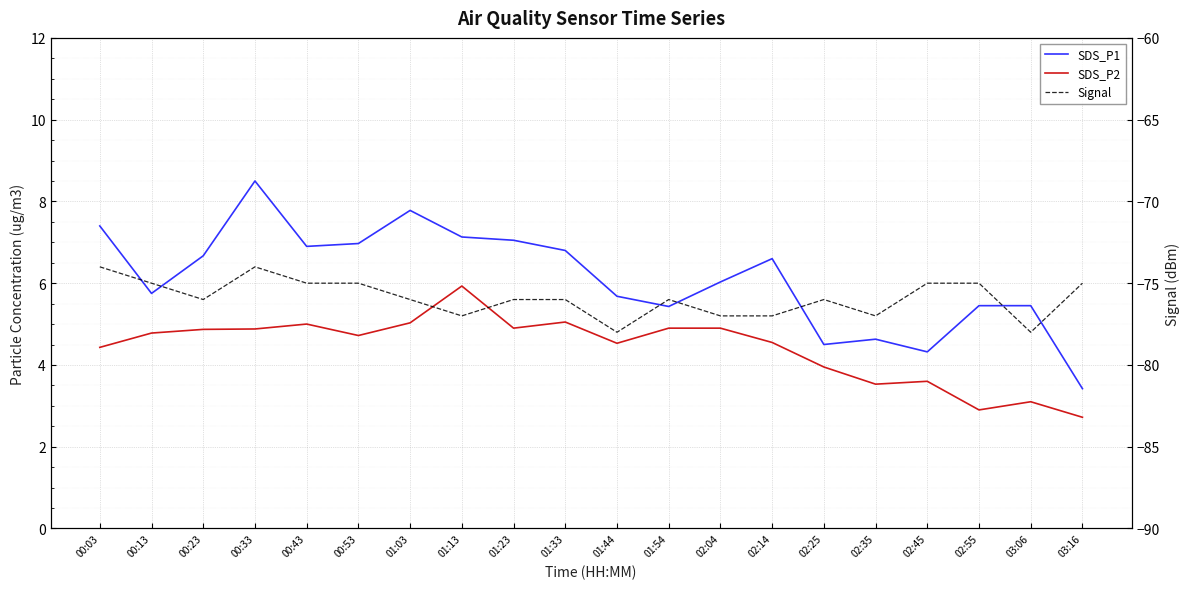

Between 01:13 and 01:44, which is larger?

01:13